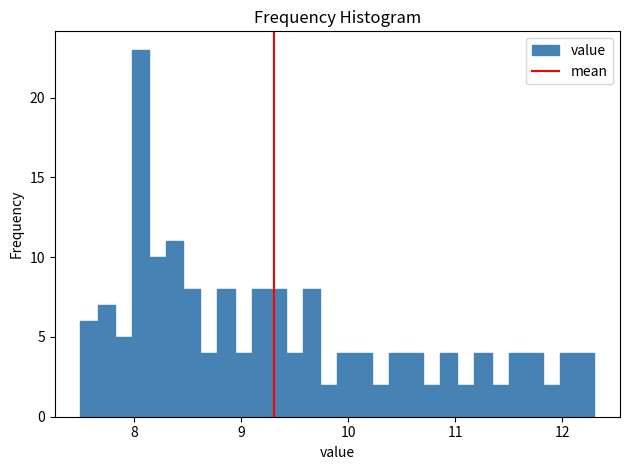

Around what value on the x-axis is the tallest bar? Give the approximate position of its centre, as read against the axis.

8.1